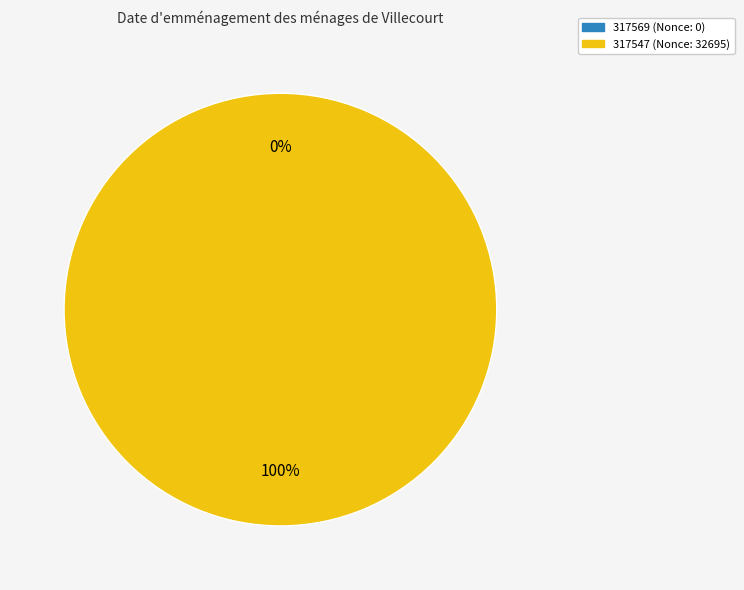

The 317569 slice represents 5% of the pie. True or false?

False